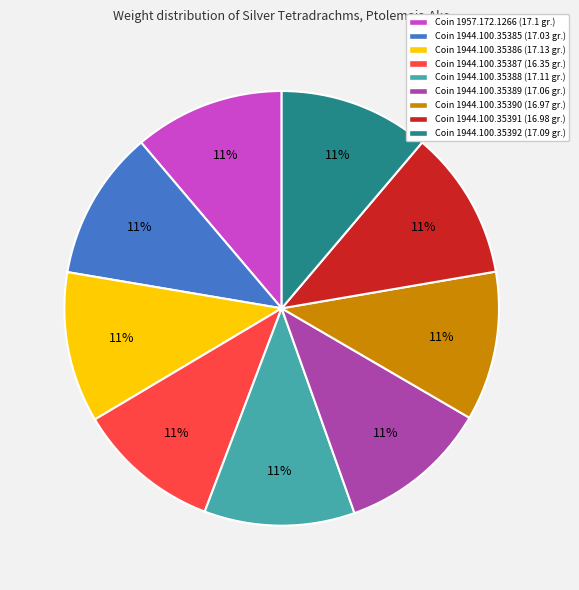

Is the sum of Coin 1957.172.1266 (17.1 gr.) and Coin 1944.100.35387 (16.35 gr.) greater than half?

No